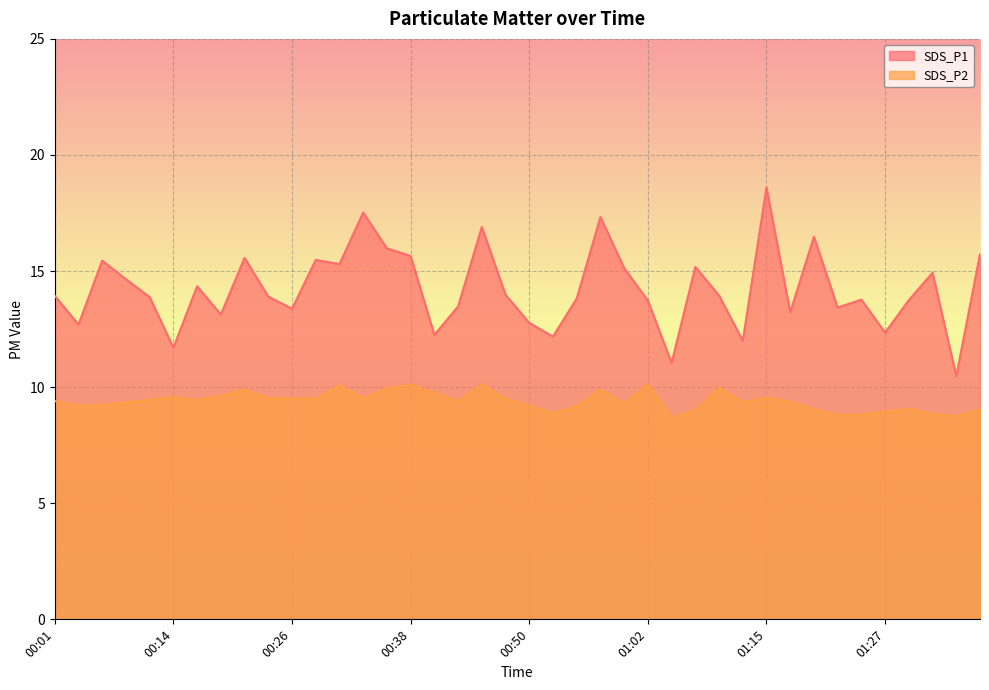

What is the approximate value of SDS_P1 at 00:16?

14.3